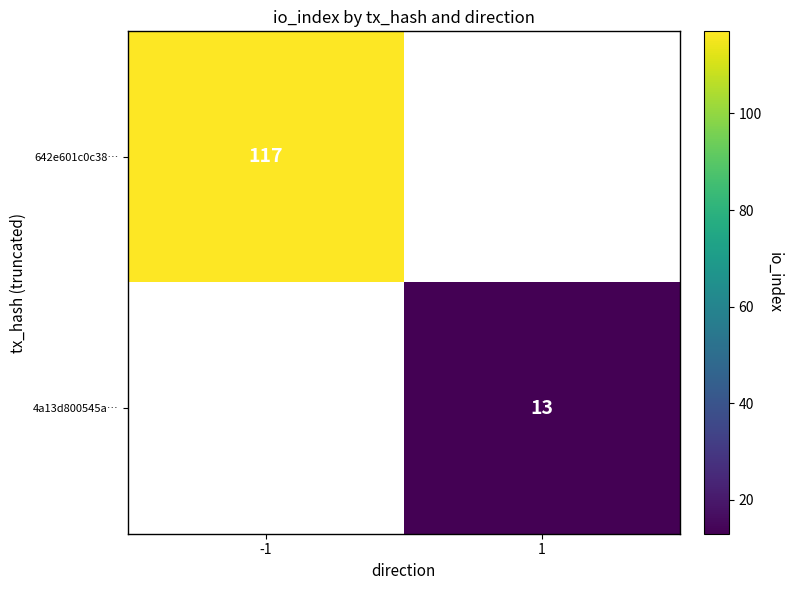

The value of 4a13d800545a… at 1 is 13. True or false?

True